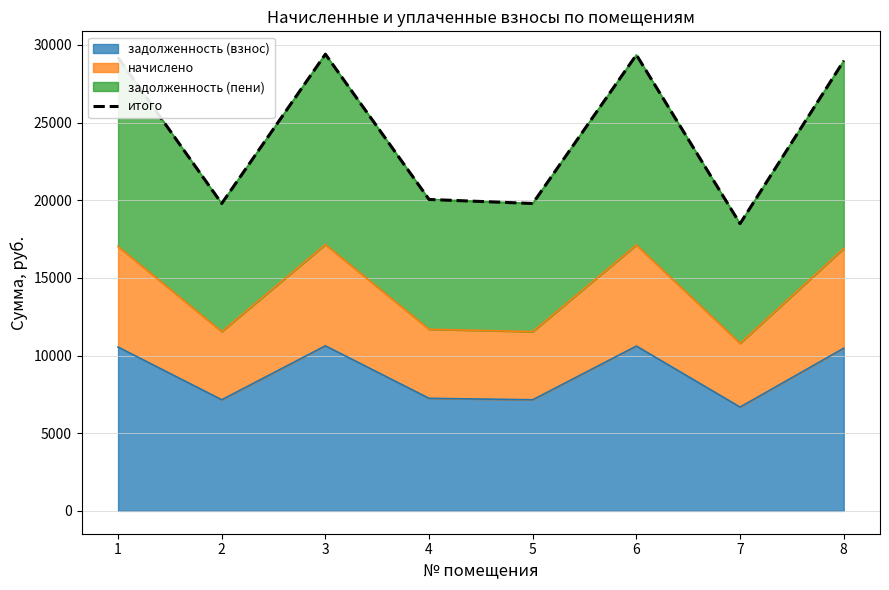

What is the difference between the maximum and minimum values?

10911.6